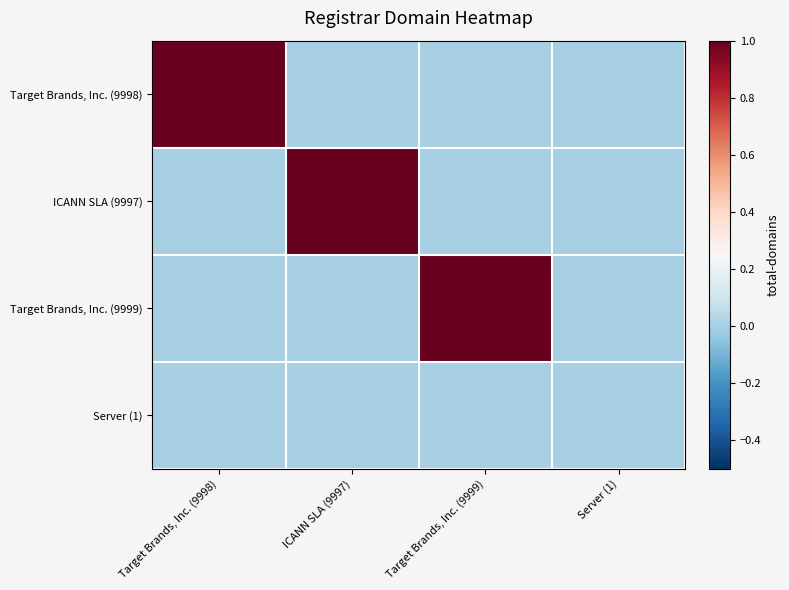

Reading left to right, extract all data points from this chart.

Target Brands, Inc. (9998): Target Brands, Inc. (9998)=1	ICANN SLA (9997)=0	Target Brands, Inc. (9999)=0	Server (1)=0
ICANN SLA (9997): Target Brands, Inc. (9998)=0	ICANN SLA (9997)=1	Target Brands, Inc. (9999)=0	Server (1)=0
Target Brands, Inc. (9999): Target Brands, Inc. (9998)=0	ICANN SLA (9997)=0	Target Brands, Inc. (9999)=1	Server (1)=0
Server (1): Target Brands, Inc. (9998)=0	ICANN SLA (9997)=0	Target Brands, Inc. (9999)=0	Server (1)=0